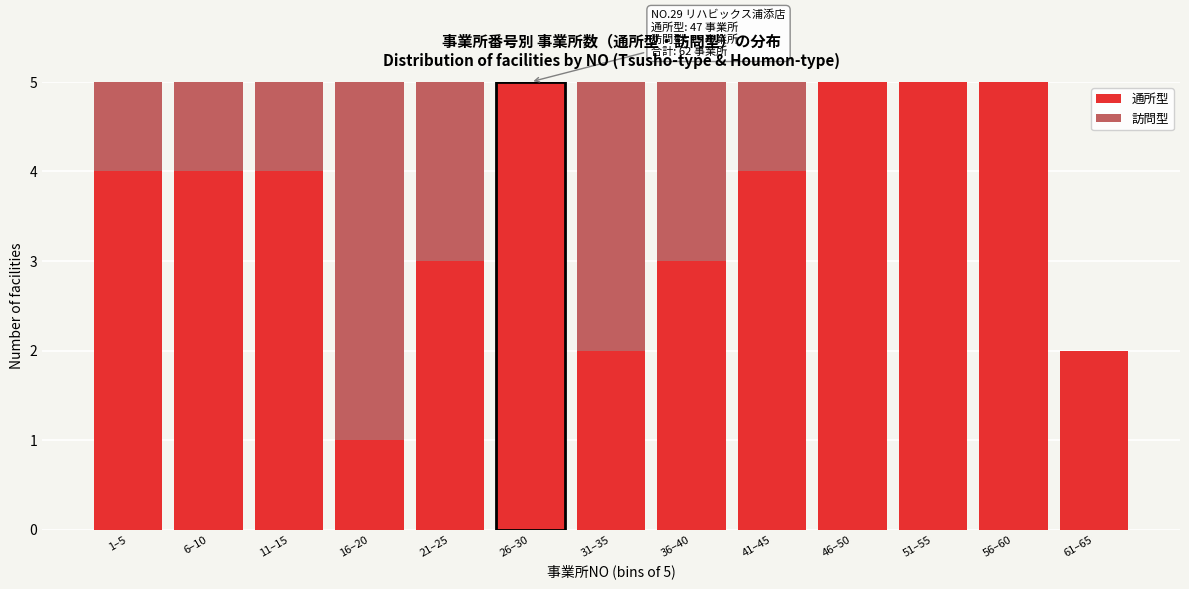

Reading left to right, what are the values for 通所型?

1–5=4	6–10=4	11–15=4	16–20=1	21–25=3	26–30=5	31–35=2	36–40=3	41–45=4	46–50=5	51–55=5	56–60=5	61–65=2